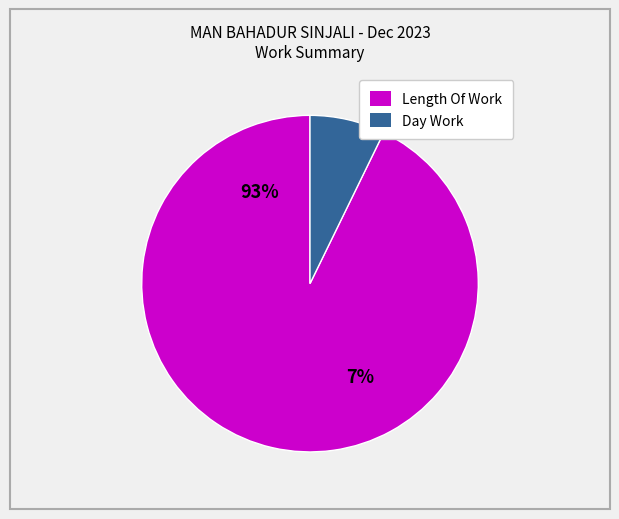

Count the number of slices in the pie.

2